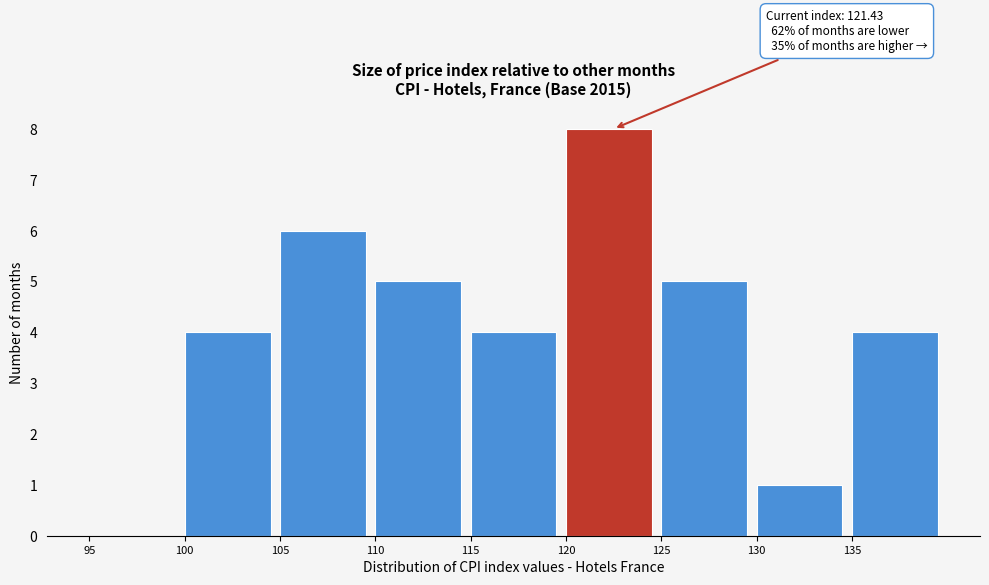

Which range on the x-axis has the tallest bar?

120 to 125